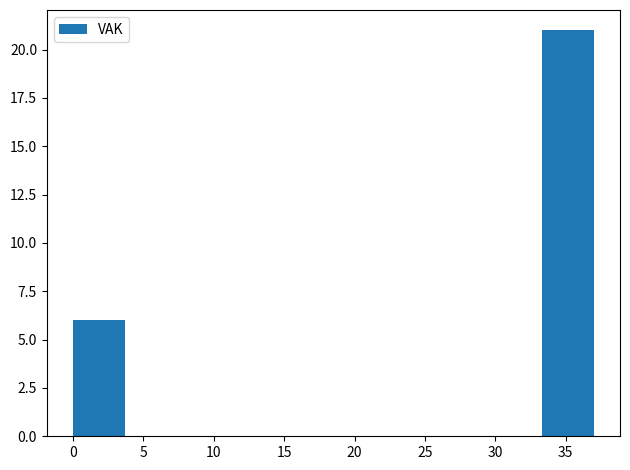

Reading left to right, transcribe this chart: for each bar, give the range it covers on the x-axis and its height. Neither the bar edges nor the heights are printed on the chart, so give them approximately, as read against the axes.

0.0 to 3.7: 6
3.7 to 7.4: 0
7.4 to 11.1: 0
11.1 to 14.8: 0
14.8 to 18.5: 0
18.5 to 22.2: 0
22.2 to 25.9: 0
25.9 to 29.6: 0
29.6 to 33.3: 0
33.3 to 37.0: 21